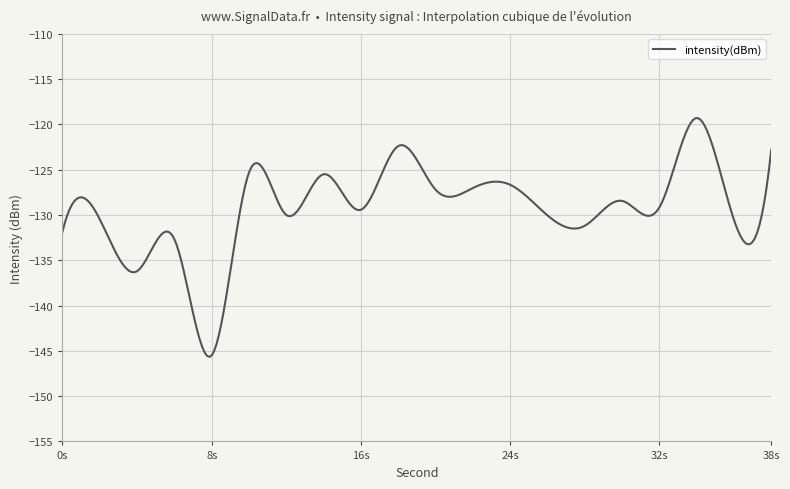

What is the maximum value shown in the chart?

-119.3